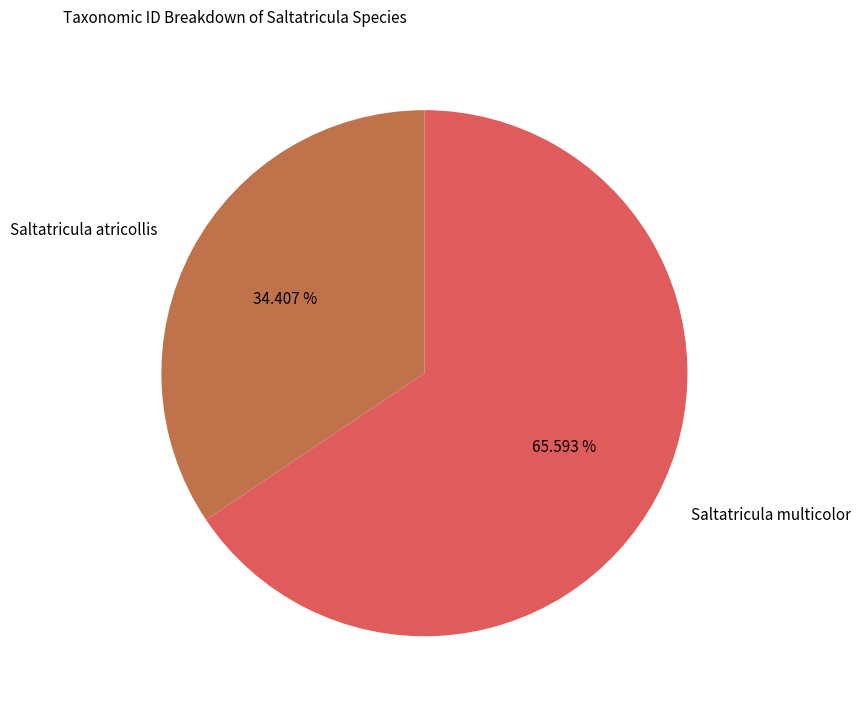

How many slices are in this pie chart?

2